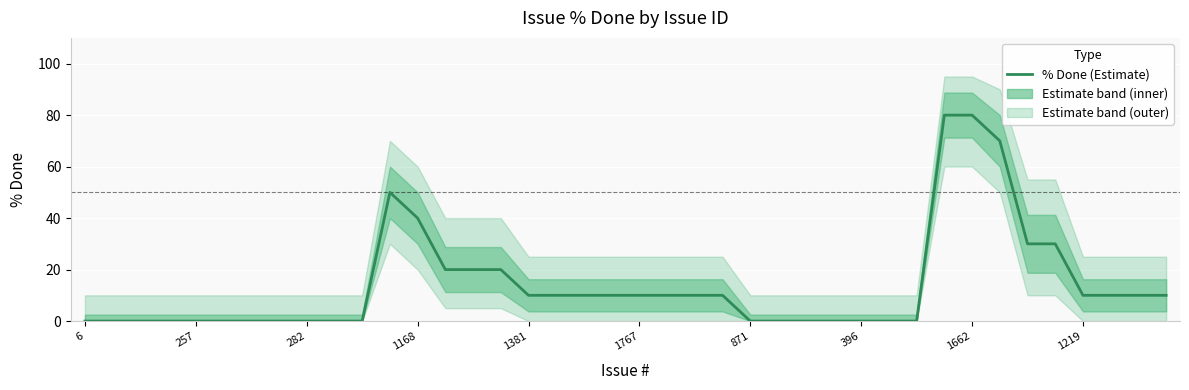

Where does the data first go above 10?

11